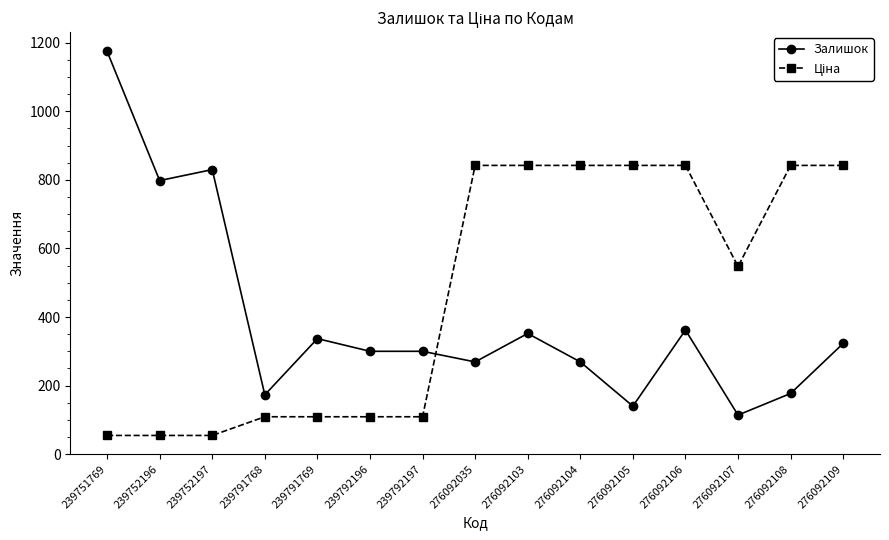

The Залишок series shows 300.0 at 239792196. True or false?

True